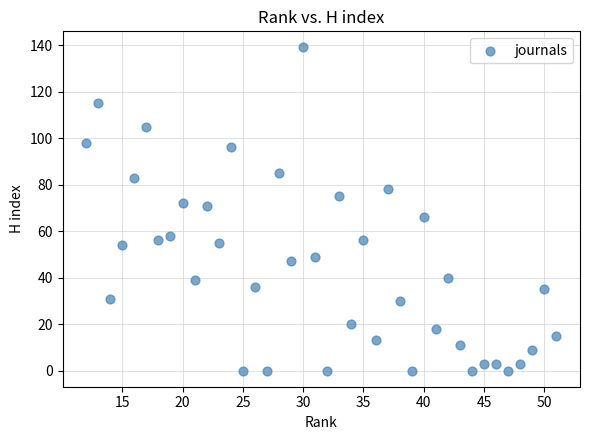

What is the range of X values (max minus min)?

39